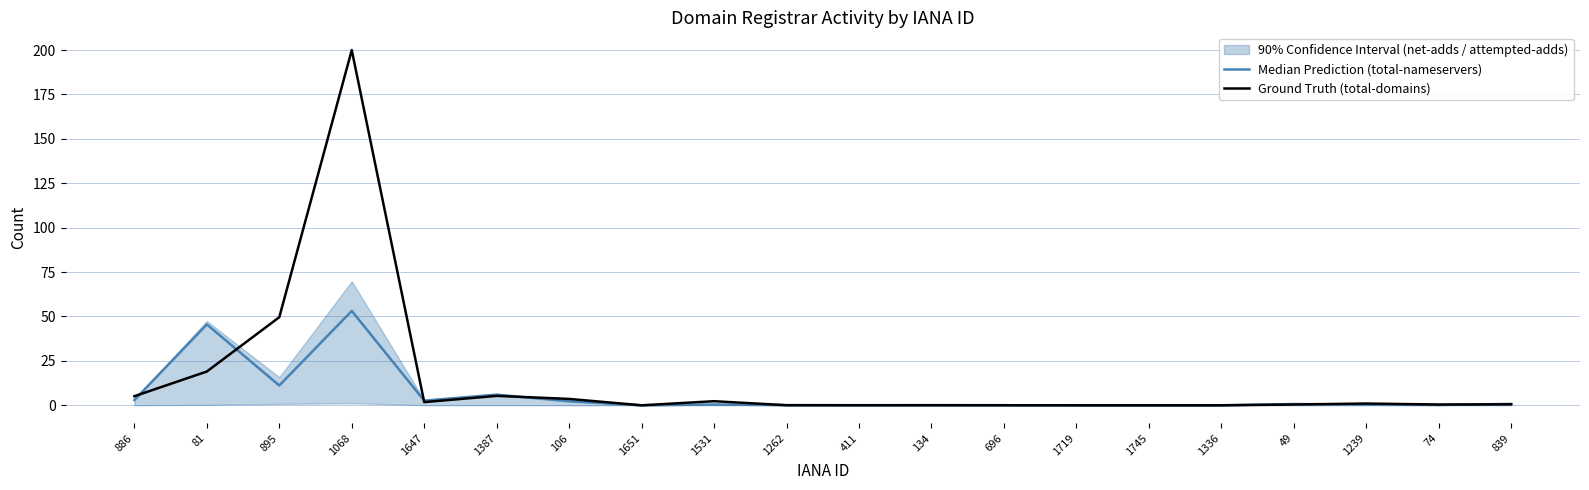

Reading right to left, list all the values displayed in this chart.

Median Prediction (total-nameservers): 0.8	0.2	0.4	0.7	0.0	0.0	0.0	0.1	0.1	0.1	0.1	0.5	0.0	2.2	6.0	2.6	53.1	11.2	45.5	3.0
Ground Truth (total-domains): 0.6	0.4	1.0	0.5	0.0	0.0	0.0	0.0	0.0	0.0	0.1	2.3	0.0	3.6	5.3	1.8	200.0	49.6	19.0	5.1